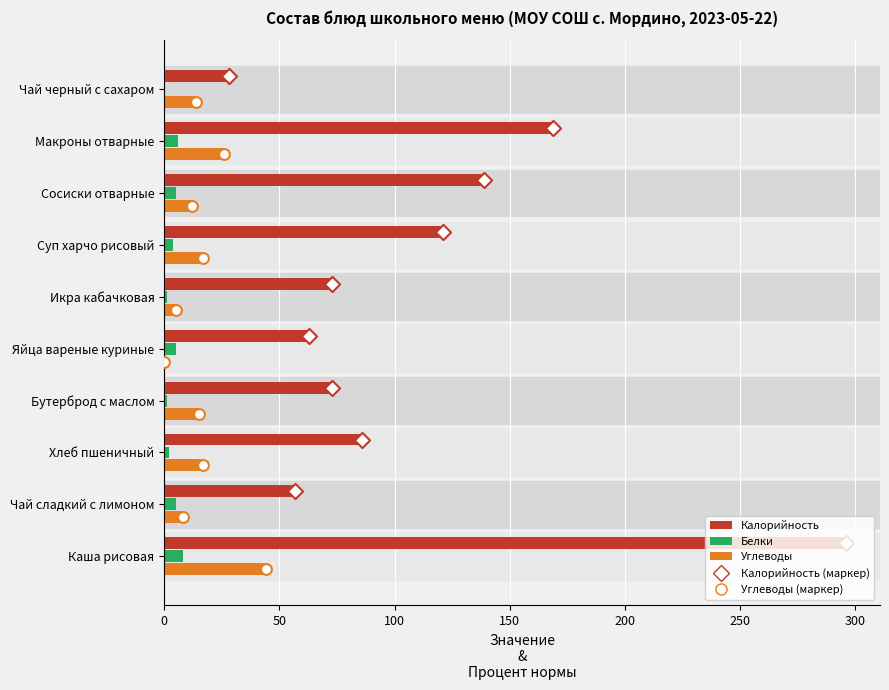

Which series contains the highest Y value?

Калорийность